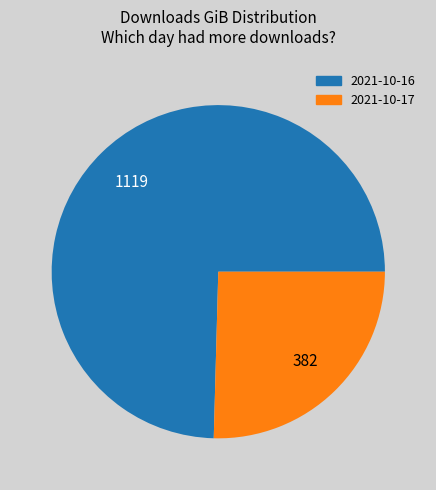

Which category has the smallest portion of the pie?

2021-10-17